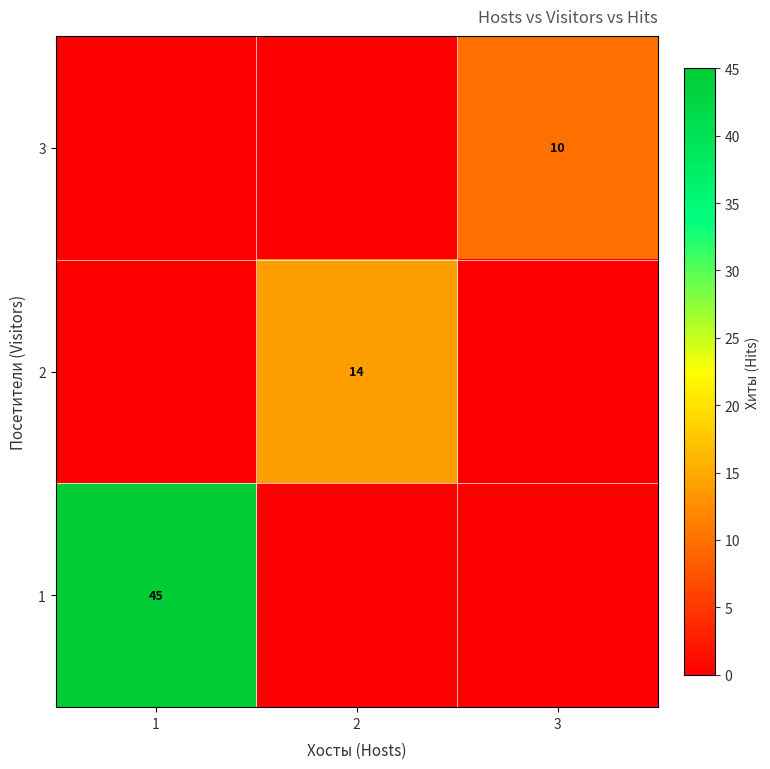

The value of 1 at 1 is 45. True or false?

True